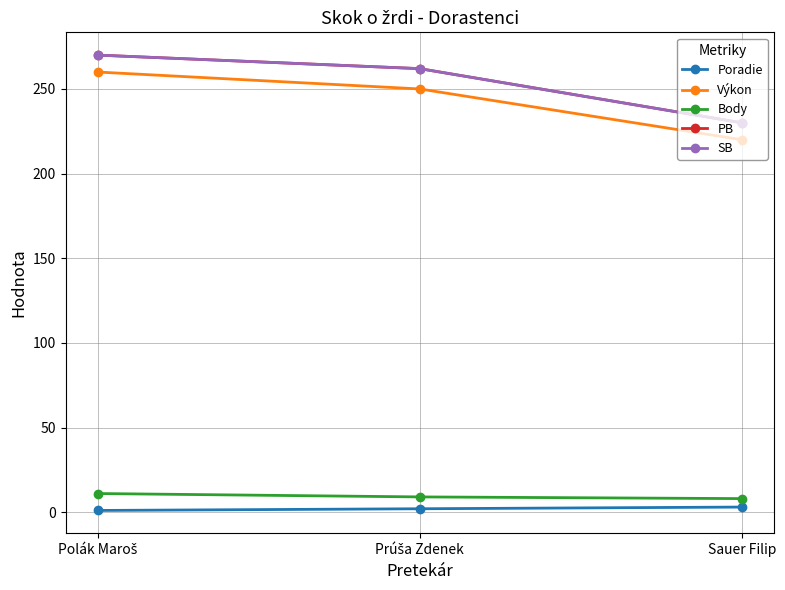

At which category is the sum across all series the highest?

Polák Maroš